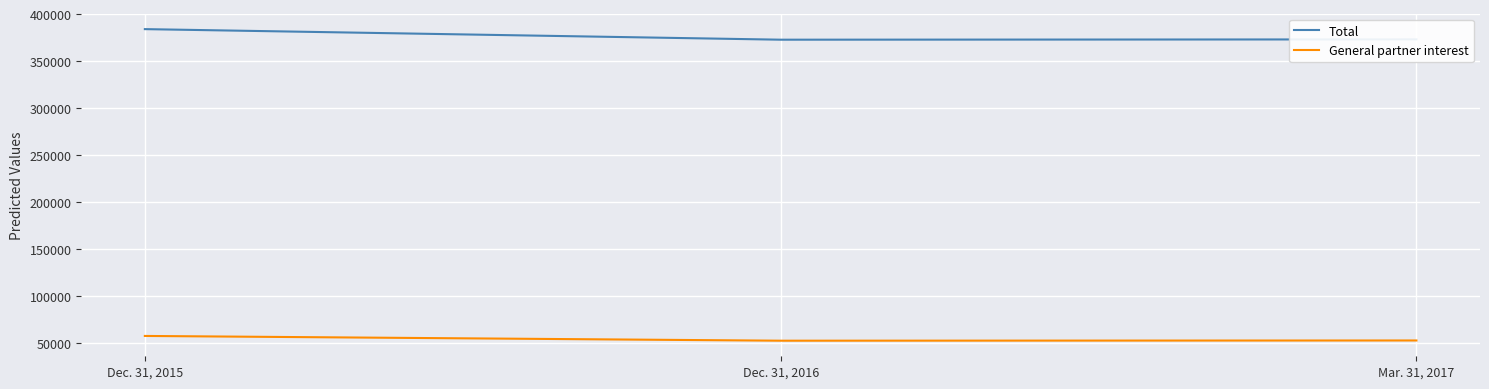

What is the total value across all series at Mar. 31, 2017?

425986